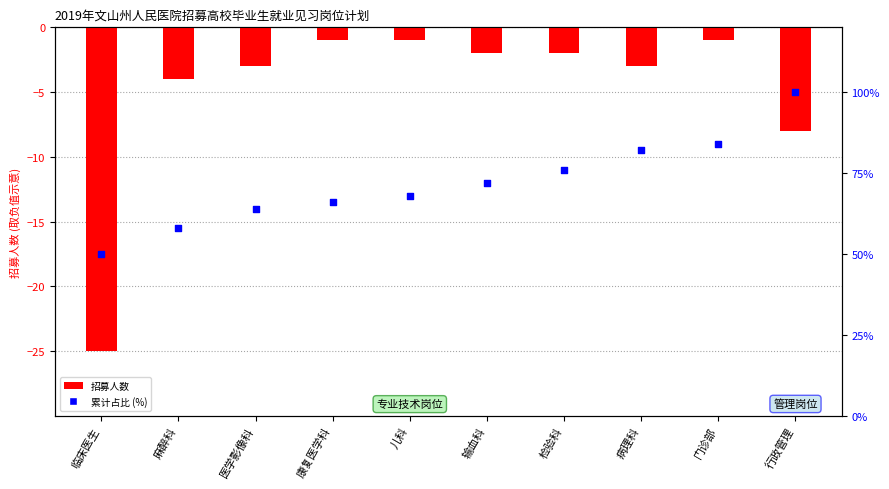

Which series reaches the minimum Y coordinate?

招募人数